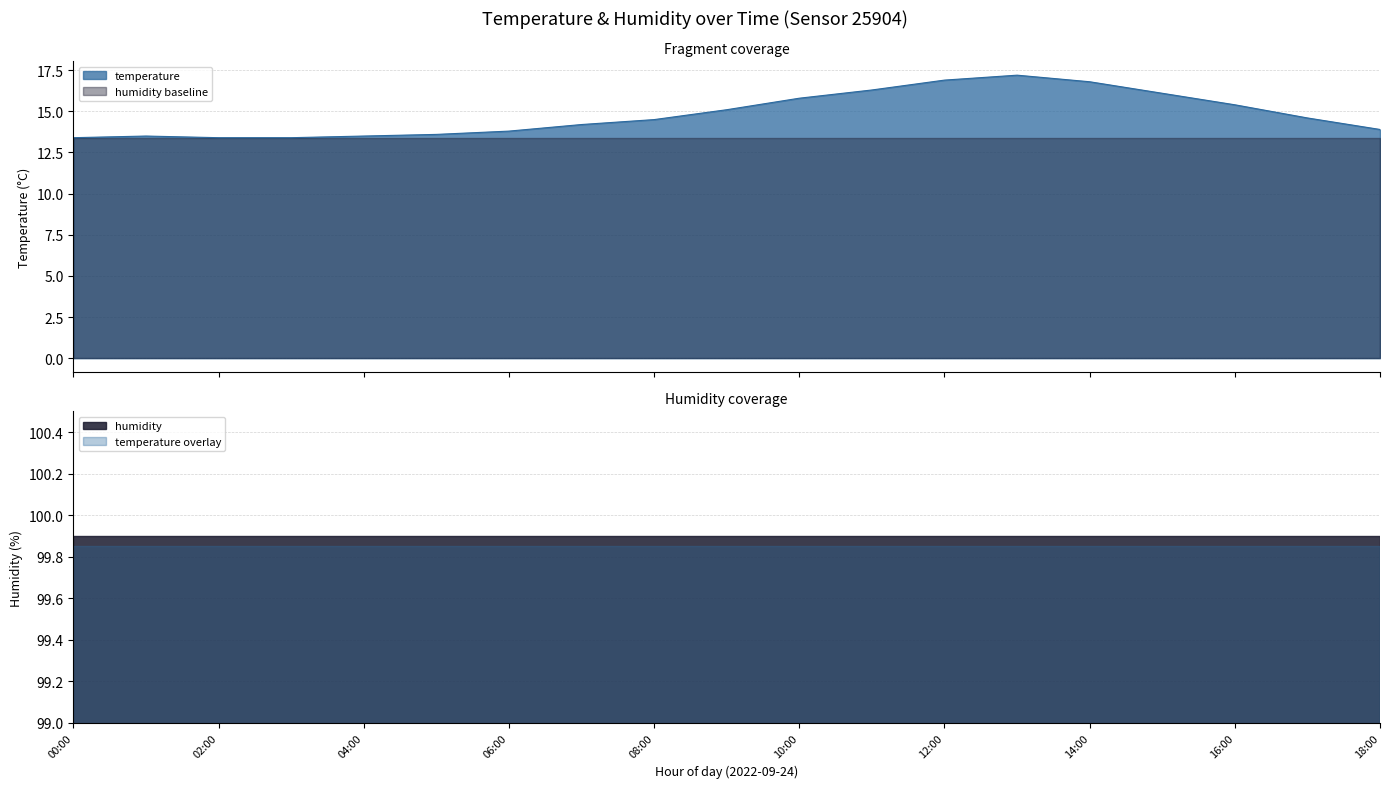

What is the label of the 16th point from the left?

15:00